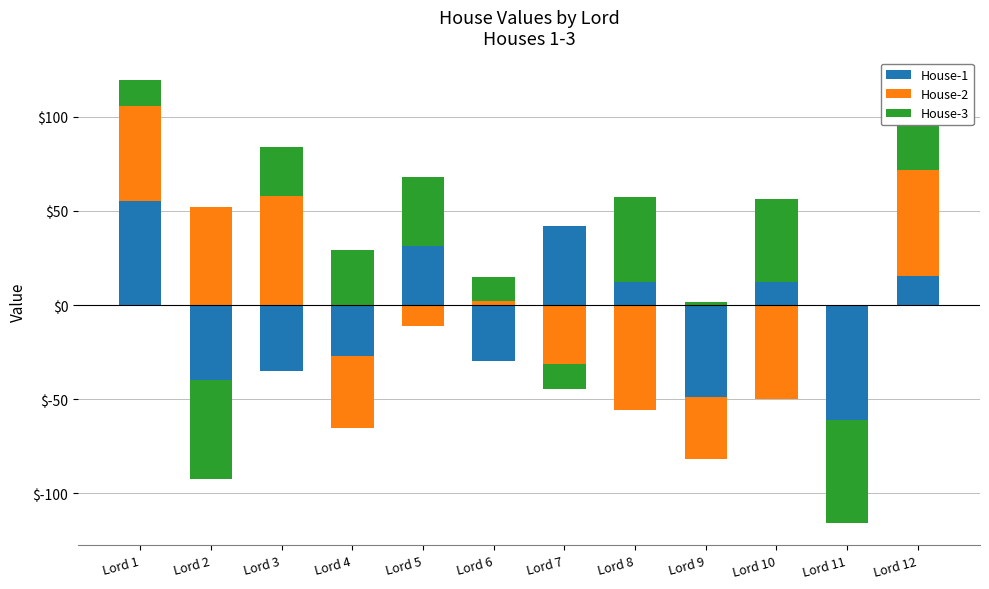

Is it true that House-3 equals 13.8 at Lord 1?

True